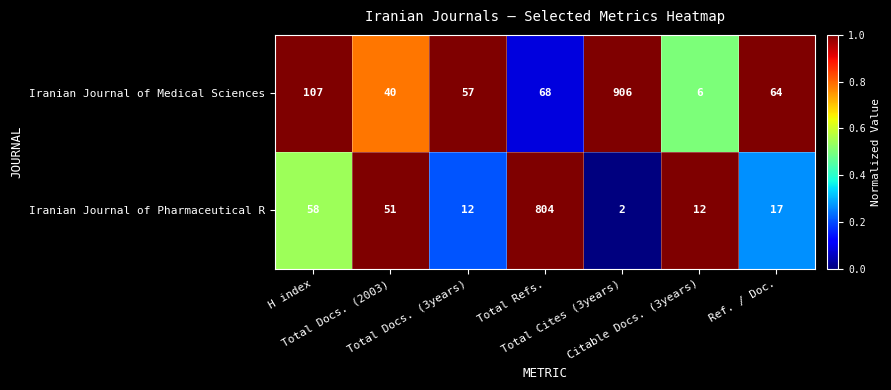

Which series has the widest spread of values?

Iranian Journal of Medical Sciences